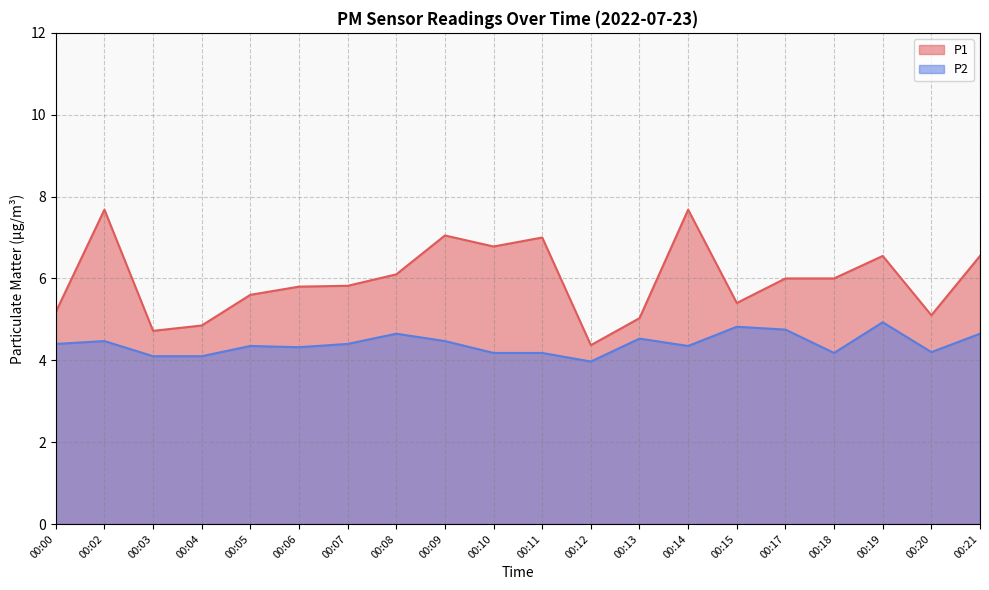

Reading left to right, extract all data points from this chart.

P1: 5.2	7.7	4.7	4.8	5.6	5.8	5.8	6.1	7.0	6.8	7.0	4.4	5.0	7.7	5.4	6.0	6.0	6.5	5.1	6.5
P2: 4.4	4.5	4.1	4.1	4.3	4.3	4.4	4.7	4.5	4.2	4.2	4.0	4.5	4.3	4.8	4.8	4.2	4.9	4.2	4.7